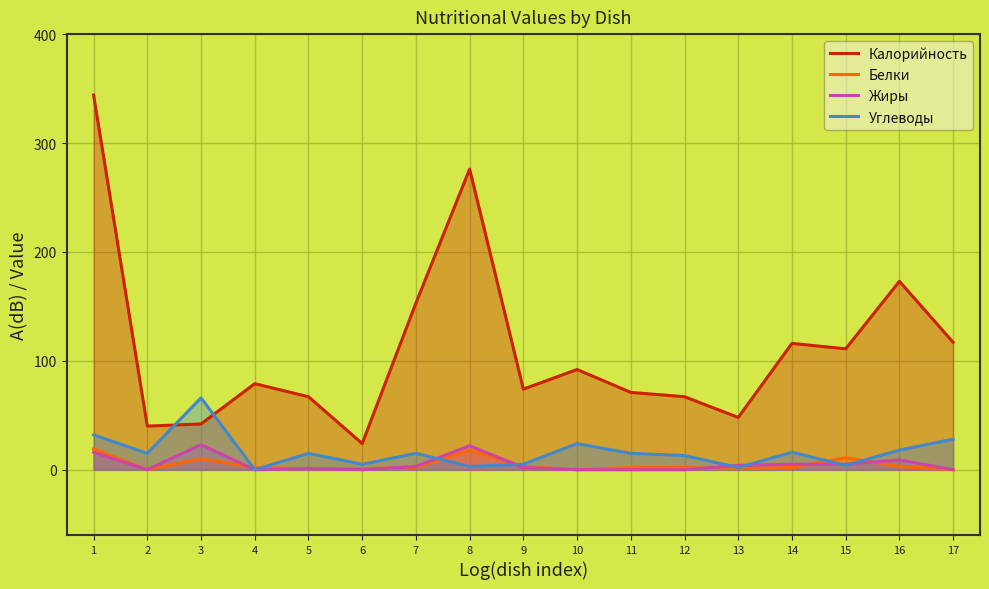

What is the value of the Калорийность point at the 9th from the left?

74